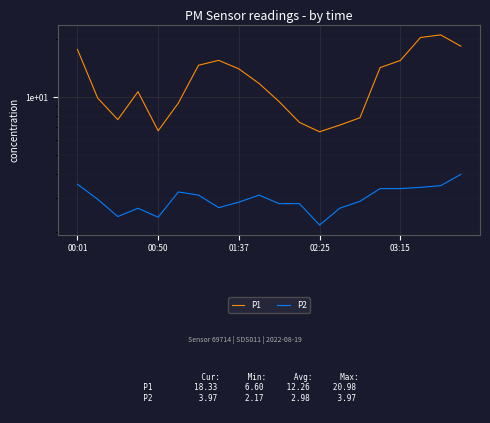

Which has a higher value, 12 or 00:50?

00:50